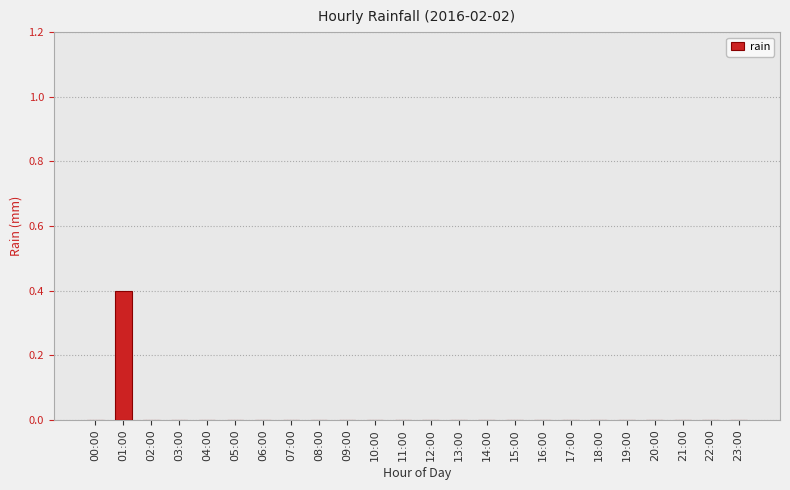

Which category has the highest value across all series?

01:00